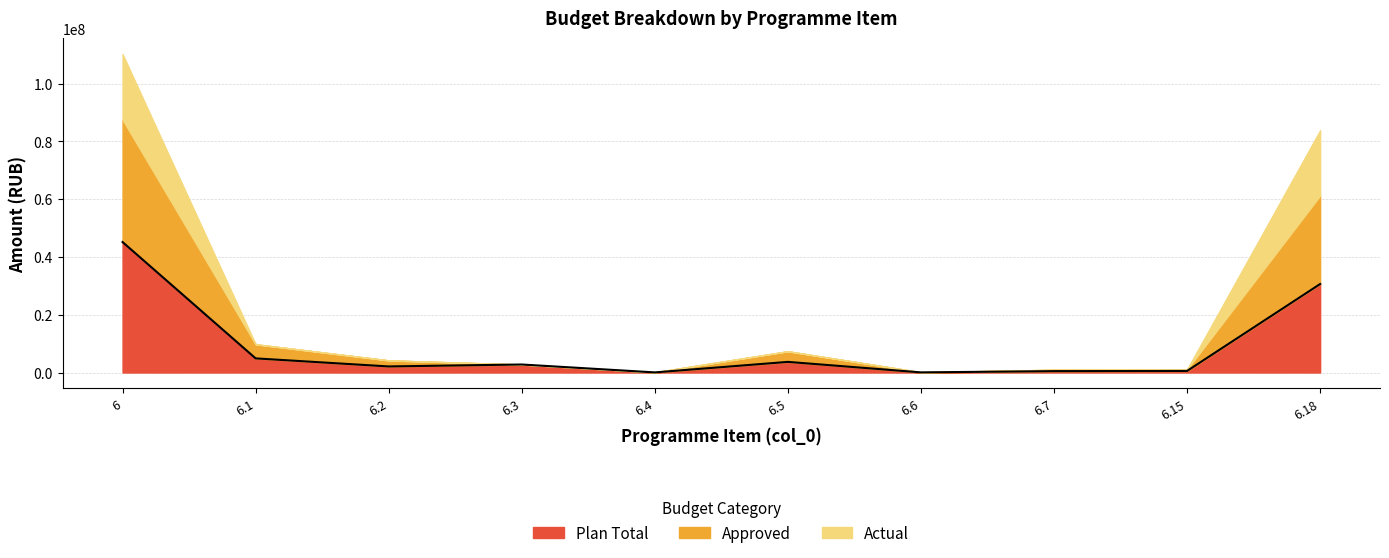

Is it true that col_8 (Actual Total) equals 10057588.0 at 6.3?

False